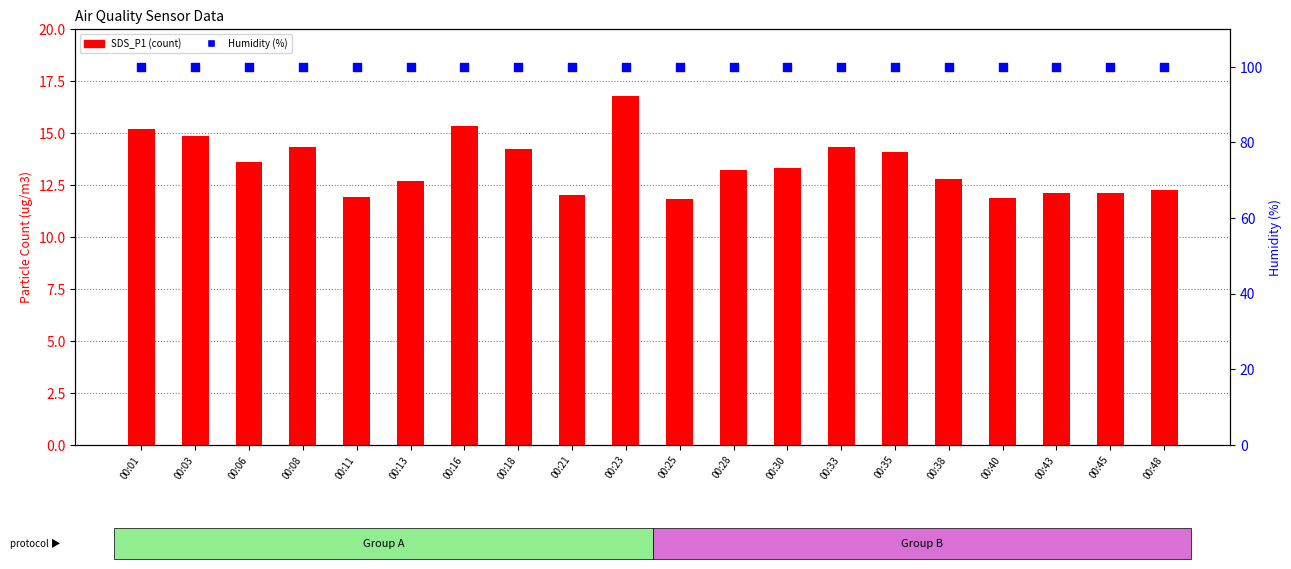

At which category is the sum across all series the highest?

00:23